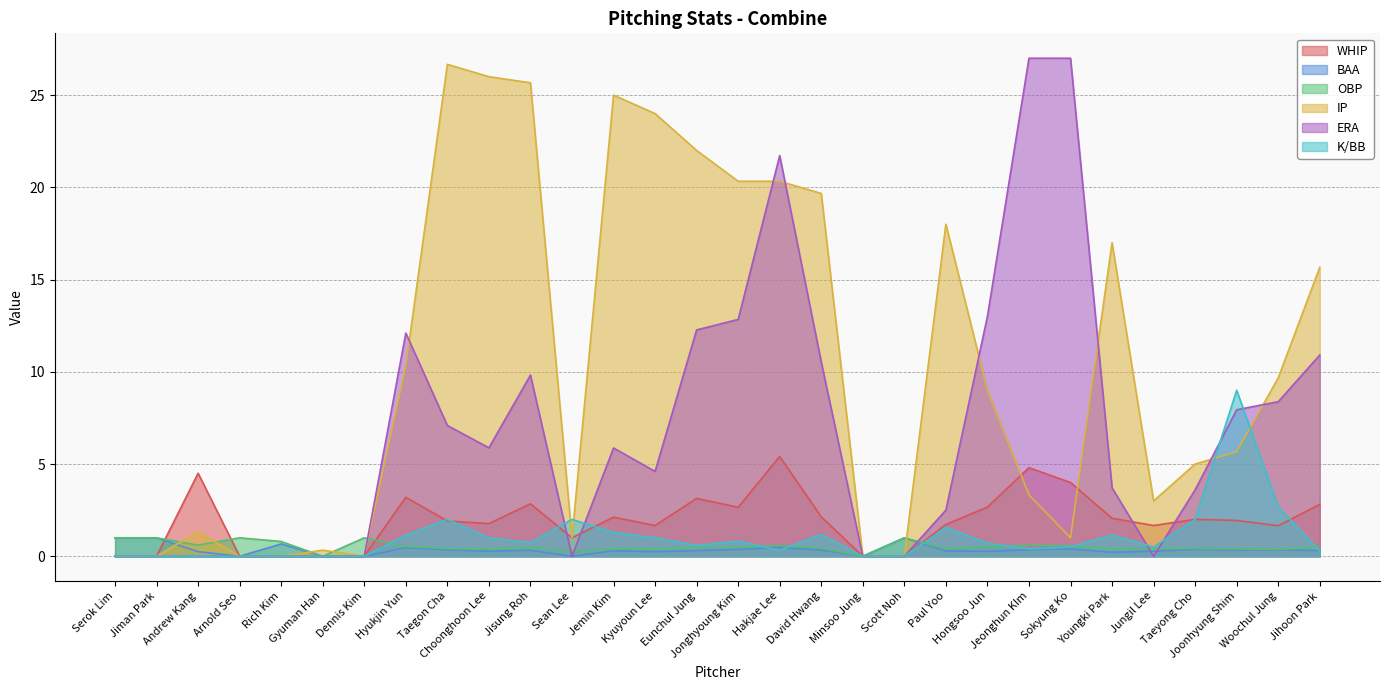

Which category has the highest value across all series?

Jeonghun KIm